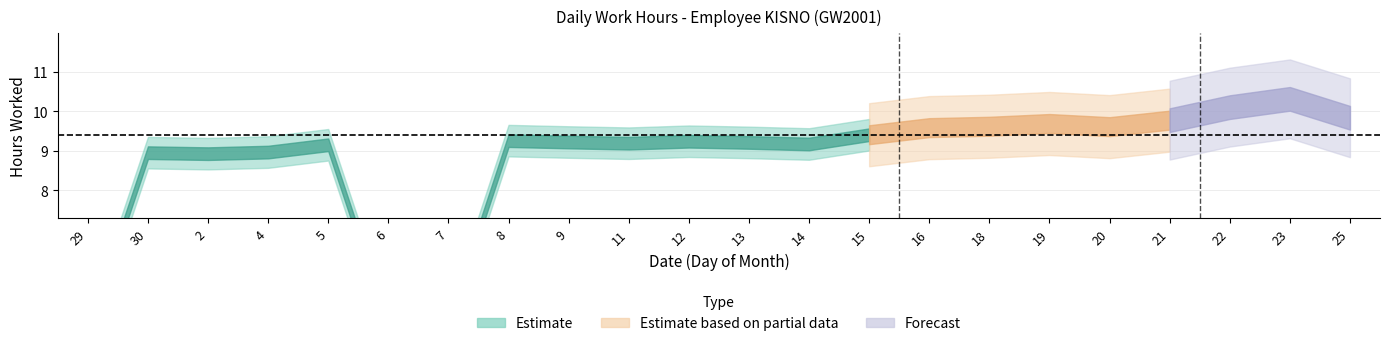

True or false: the data has more than 1 interior local peaks.

True